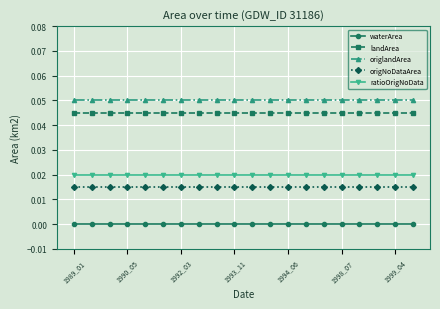

List the series in order of their peak value, lowest first.

waterArea, origNoDataArea, ratioOrigNoData, landArea, origlandArea